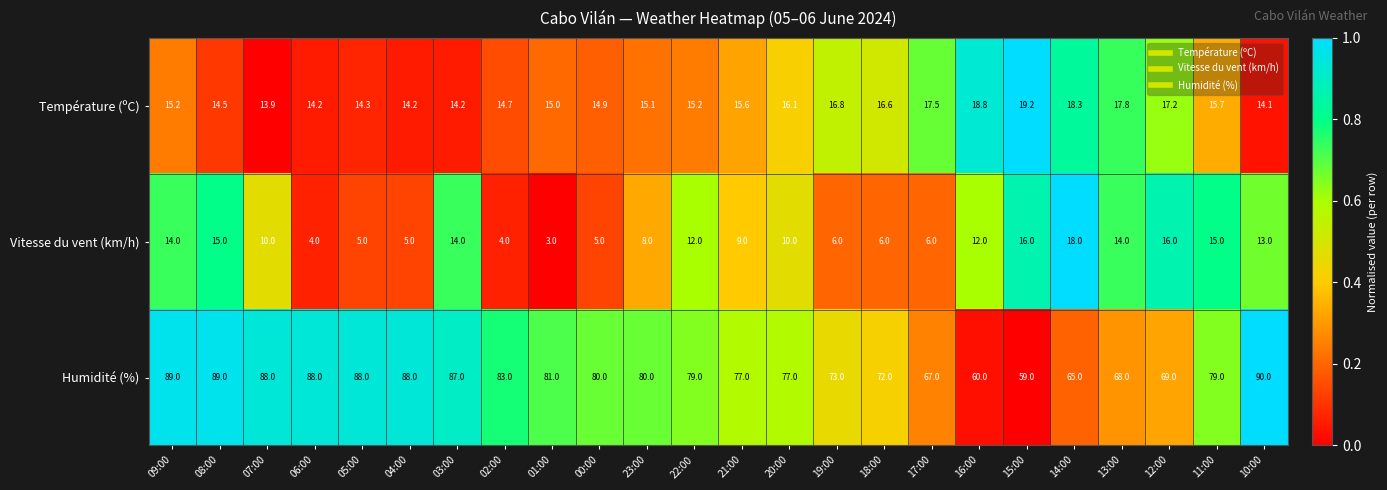

Which category has the highest value across all series?

10:00